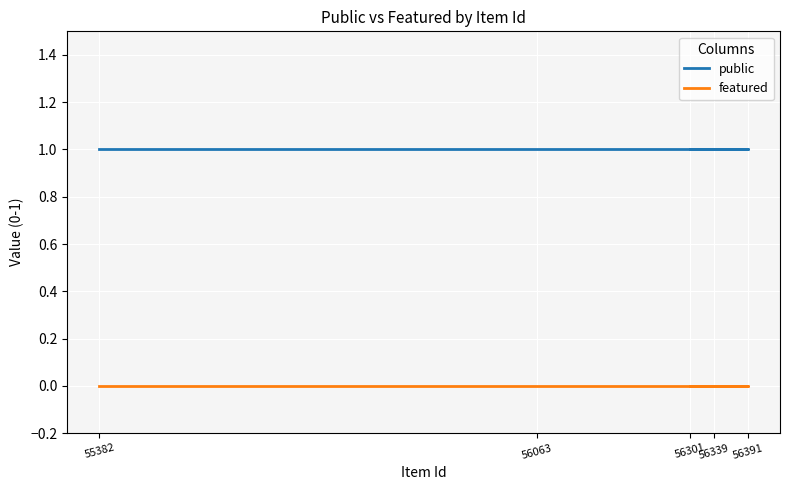

True or false: featured has more than 0 points higher than both neighbors.

False